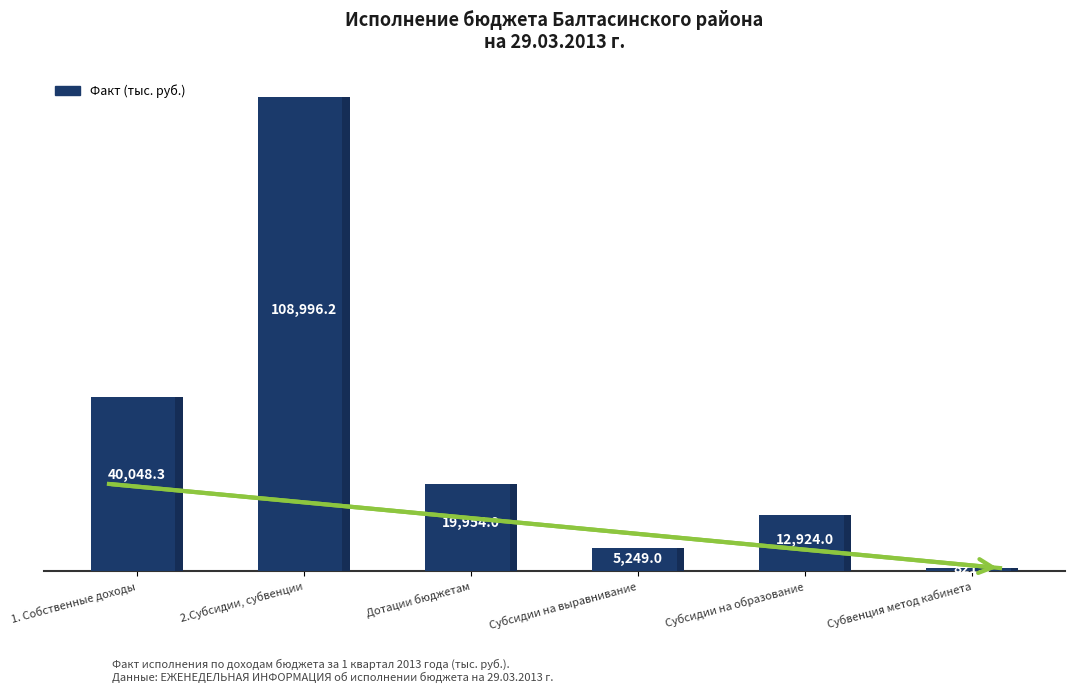

How many data points does each series have?

6